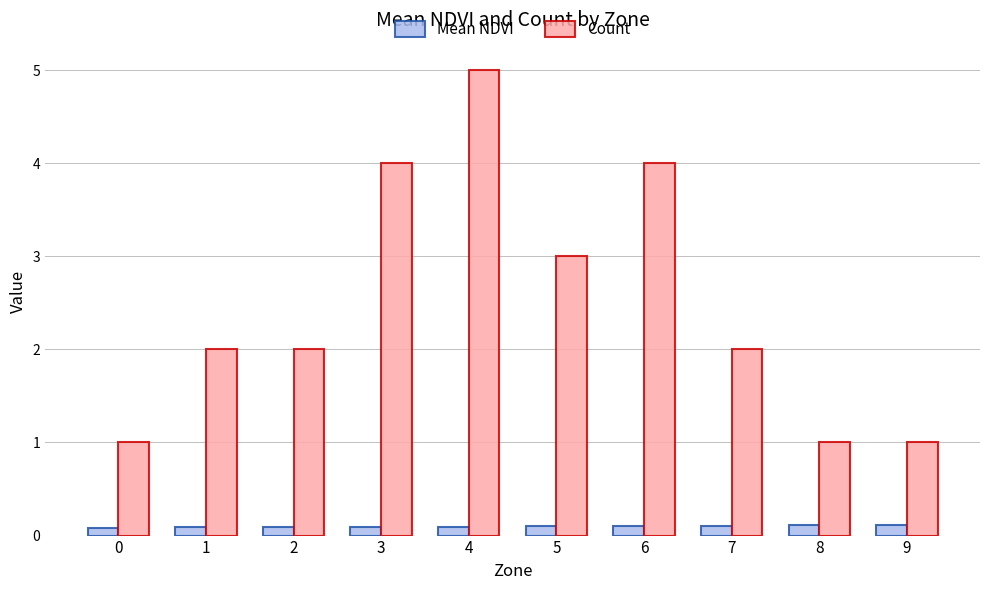

What is the total value across all series at 5?

3.1